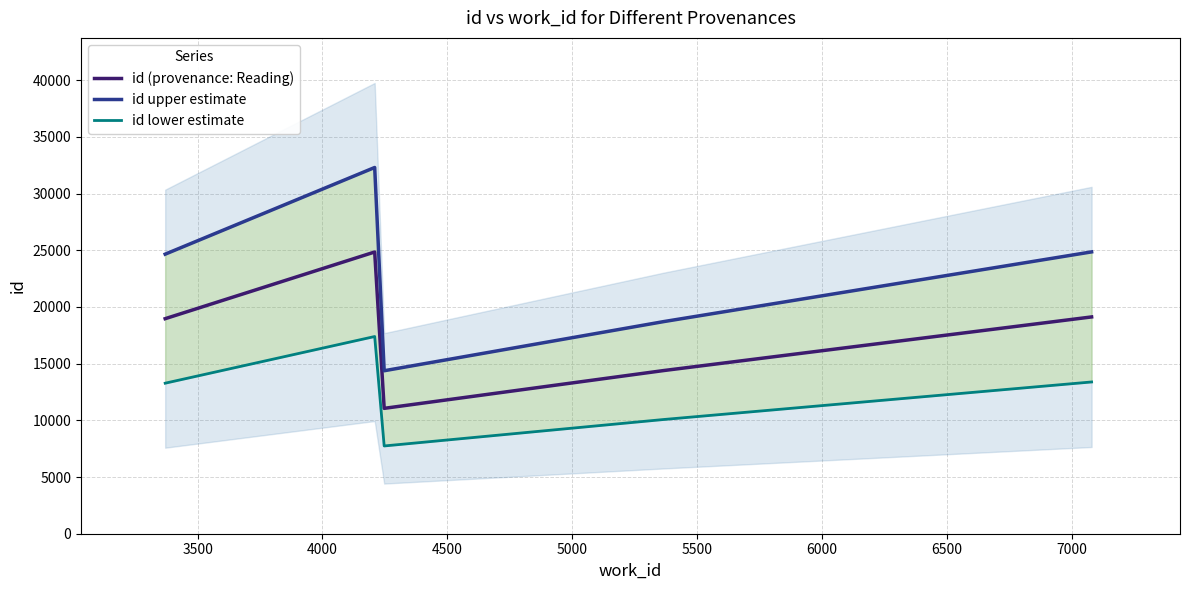

What is the lowest value of the id (provenance: Reading) series?

11059